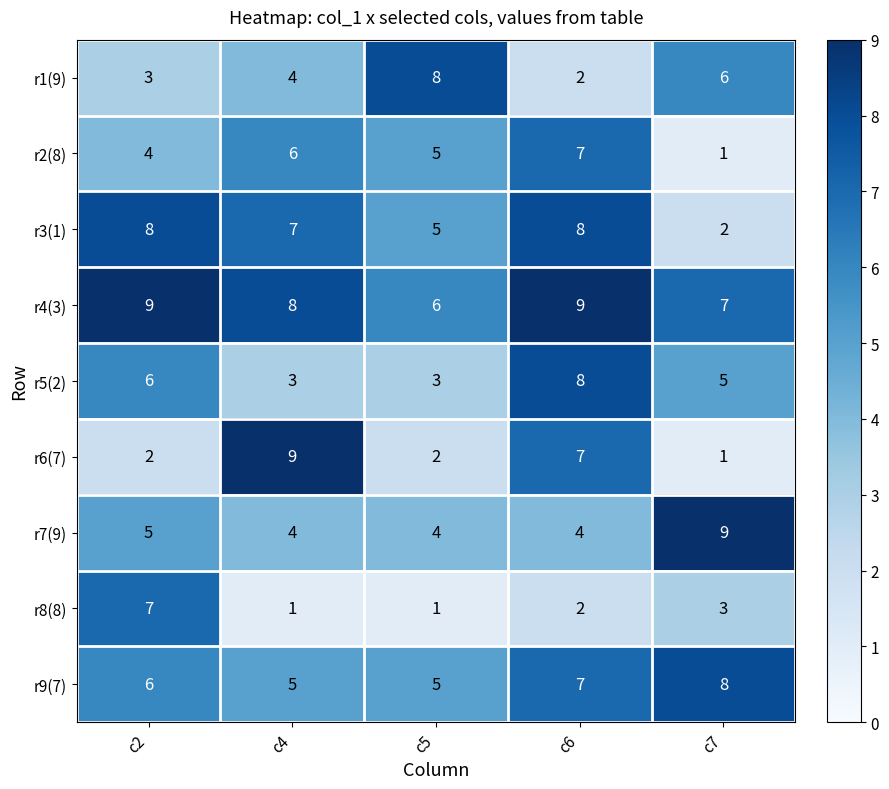

What is the sum of the r4(3) values at c4 and c6?

17